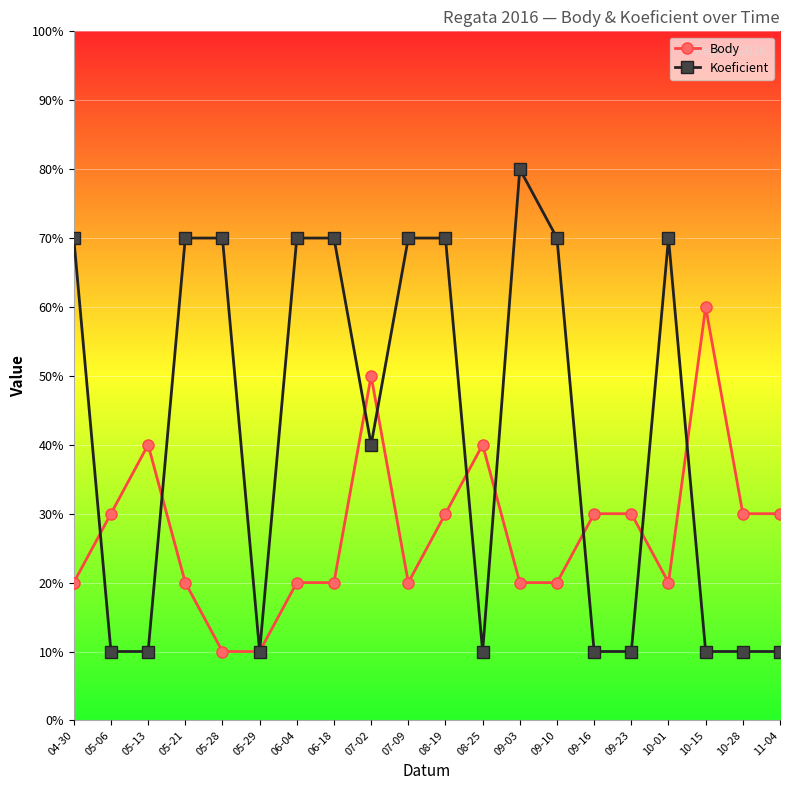

At which category is the sum across all series the highest?

08-19